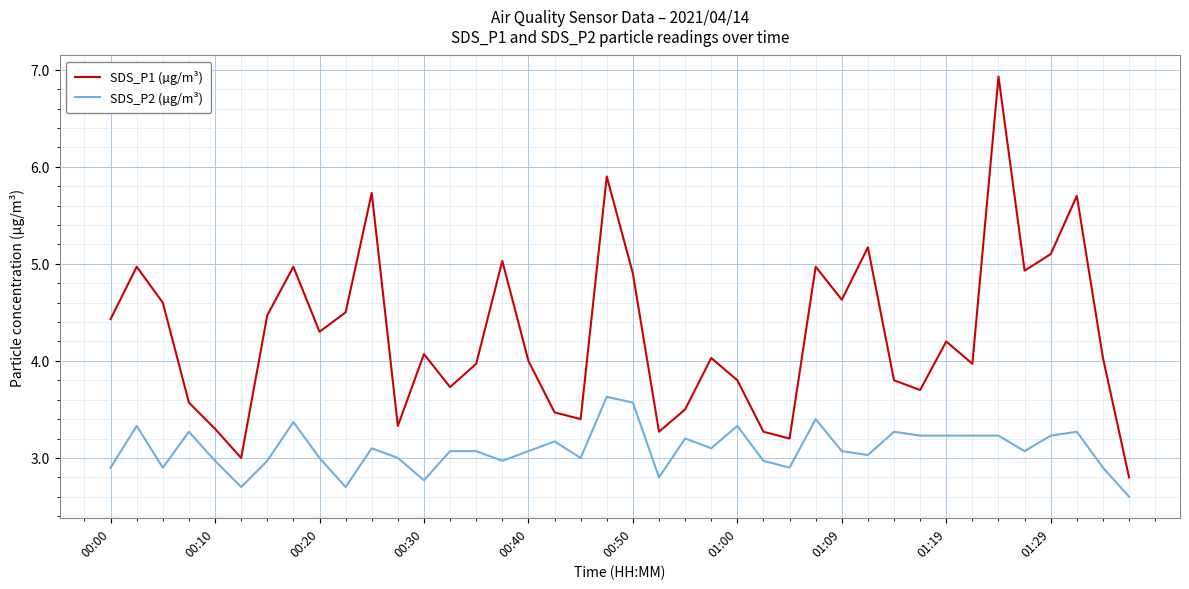

Rank the series by their average value, from lowest to highest.

SDS_P2 (µg/m³), SDS_P1 (µg/m³)